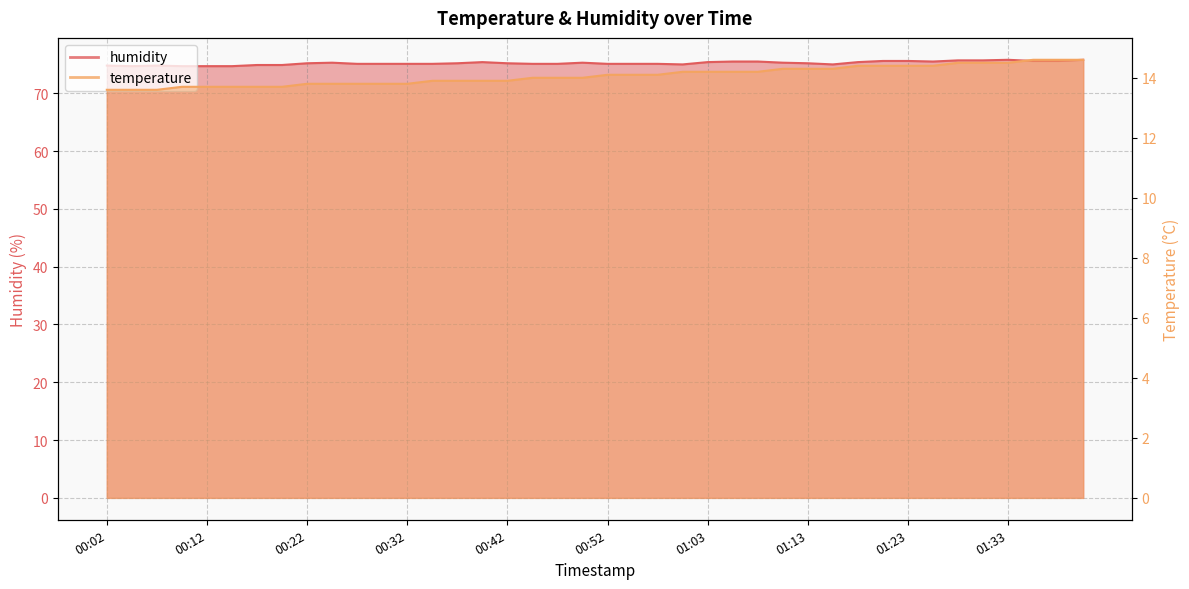

Is it true that temperature equals 4.1 at 00:40?

False